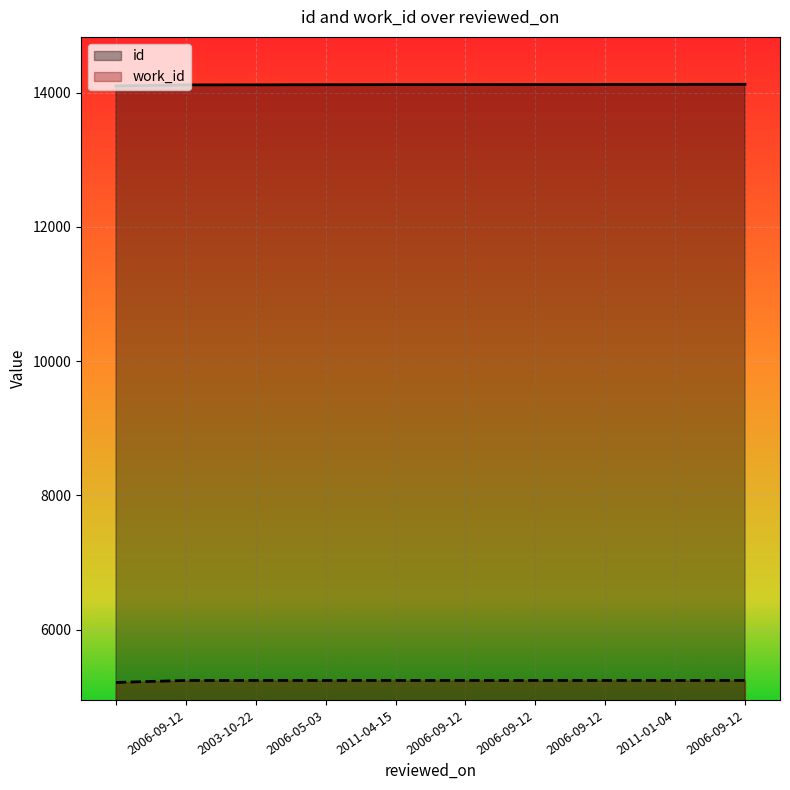

How many values in the id series are below 14122?

5